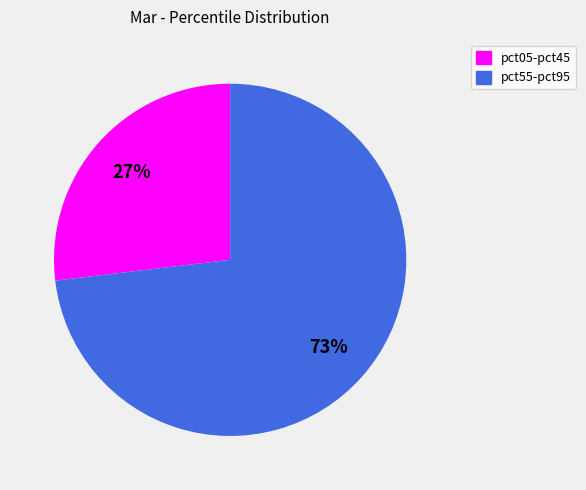

To the nearest percent, what is the difference between the largest and smallest slice percentages?

46%